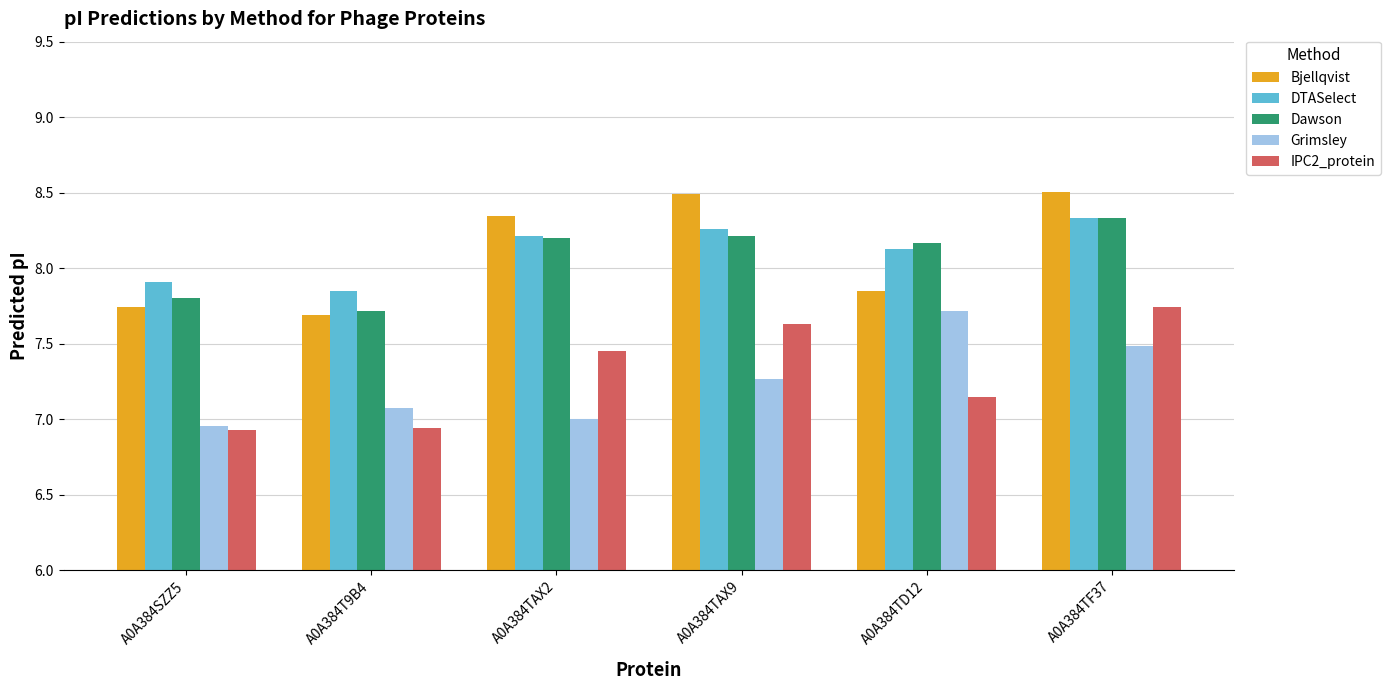

Count the number of data series in this chart.

5